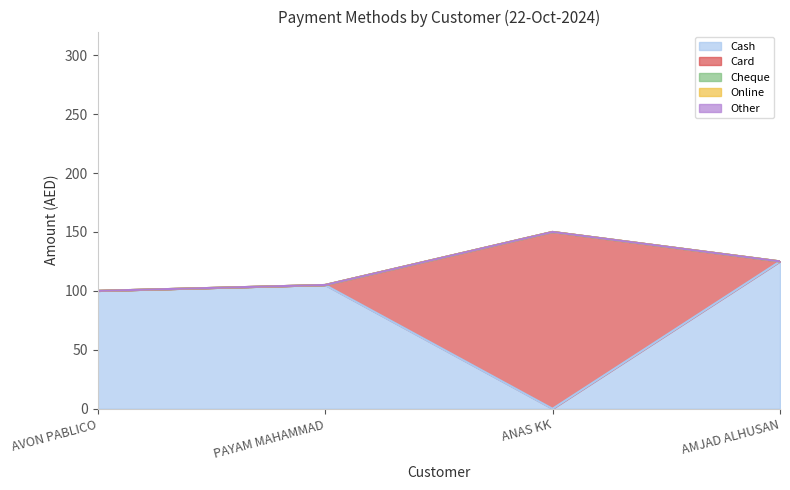

How many values in Card are above zero?

1